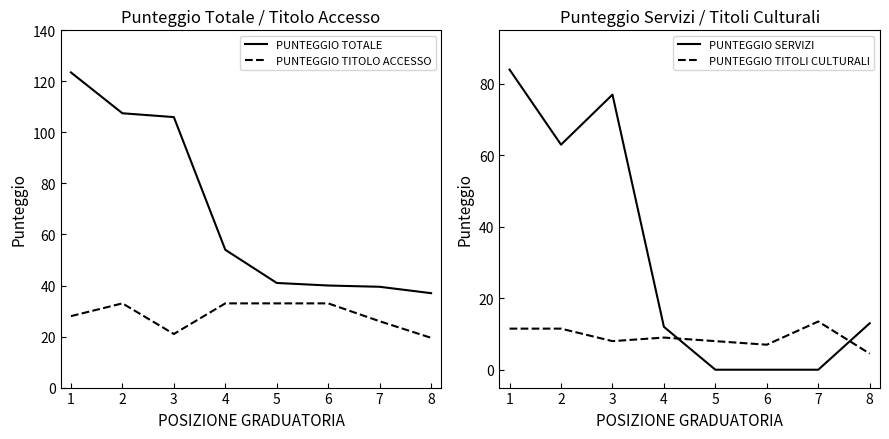

At which category does PUNTEGGIO TITOLO ACCESSO reach its first local valley?

3